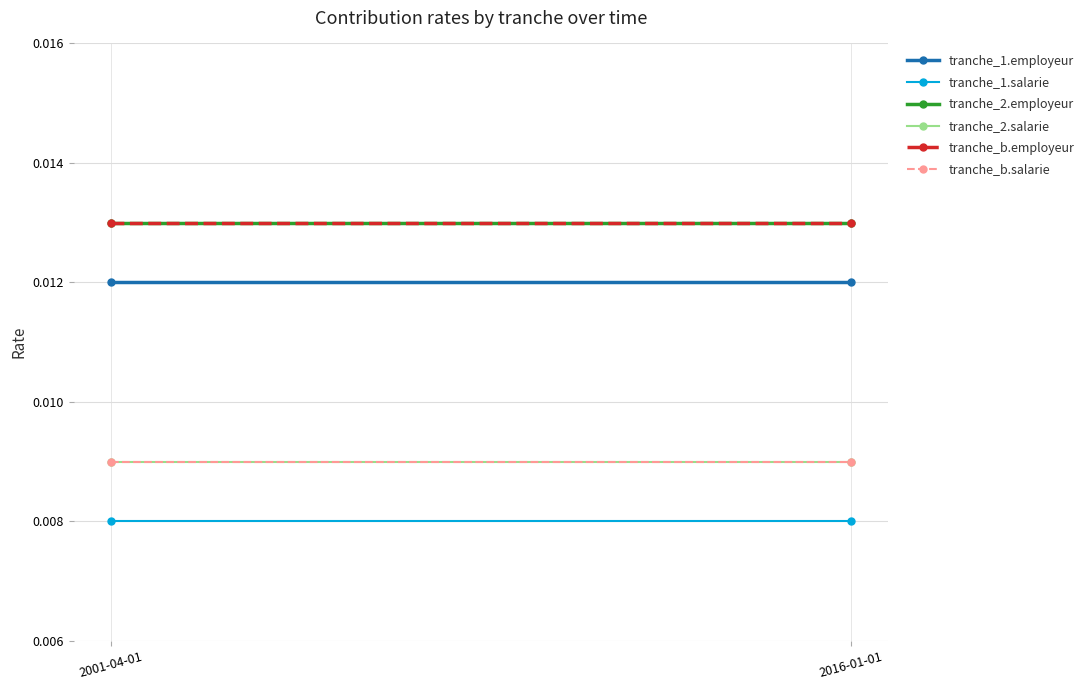

Reading left to right, transcribe all the data shown in this chart.

tranche_1.employeur: 2001-04-01=0.0	2016-01-01=0.0
tranche_1.salarie: 2001-04-01=0.0	2016-01-01=0.0
tranche_2.employeur: 2001-04-01=0.0	2016-01-01=0.0
tranche_2.salarie: 2001-04-01=0.0	2016-01-01=0.0
tranche_b.employeur: 2001-04-01=0.0	2016-01-01=0.0
tranche_b.salarie: 2001-04-01=0.0	2016-01-01=0.0